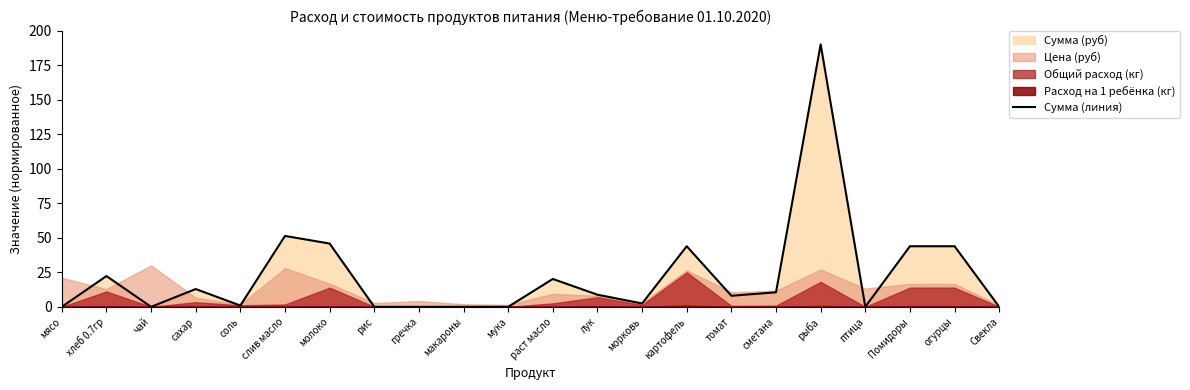

At which label does the data first exceed 8?

хлеб 0.7гр